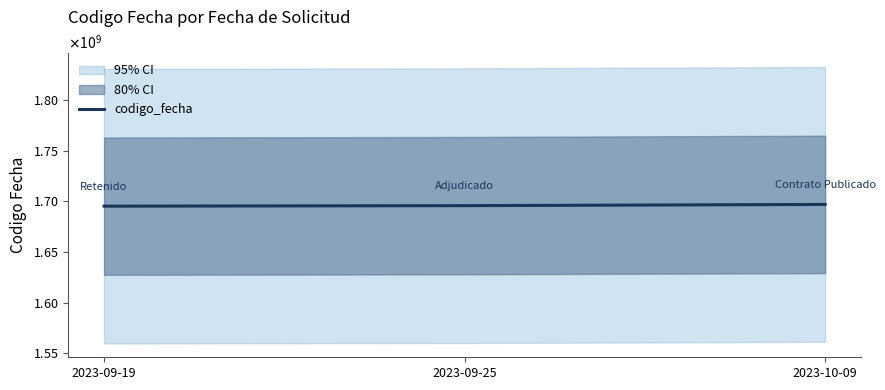

What value does the data have at 2023-09-19?

1695294672